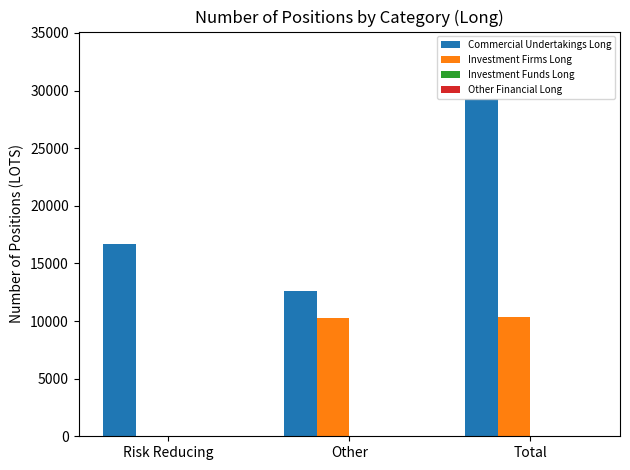

At which label is Commercial Undertakings Long closest to 20938?

Risk Reducing